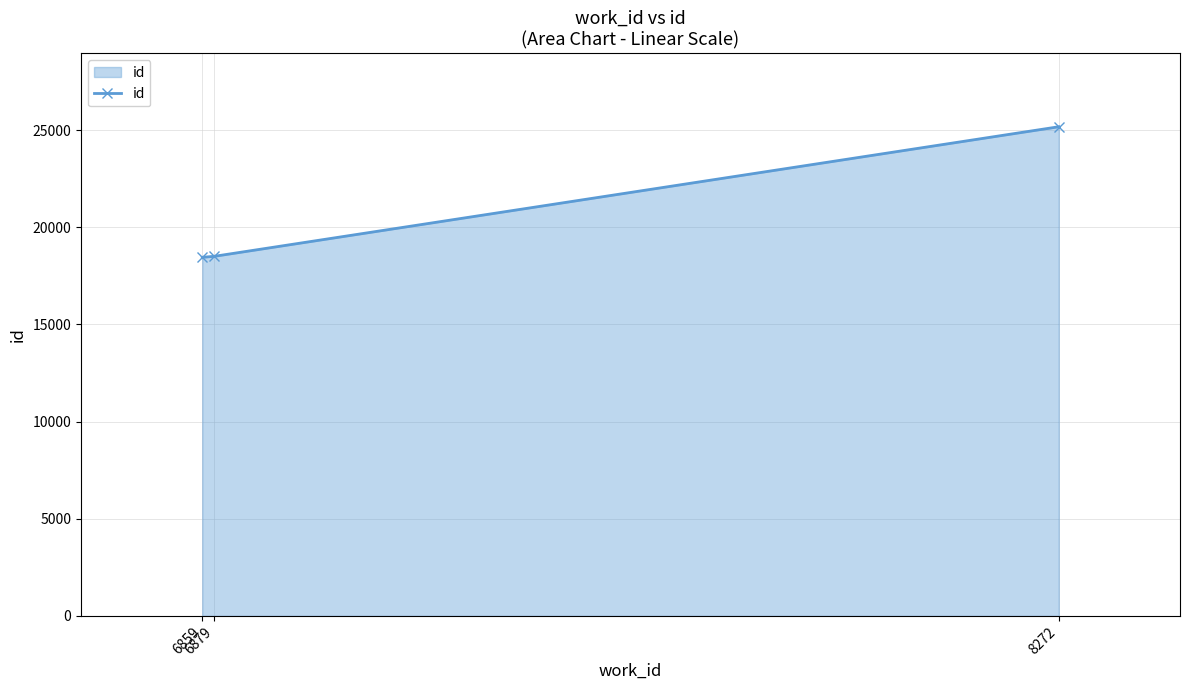

How many categories are shown in the chart?

3